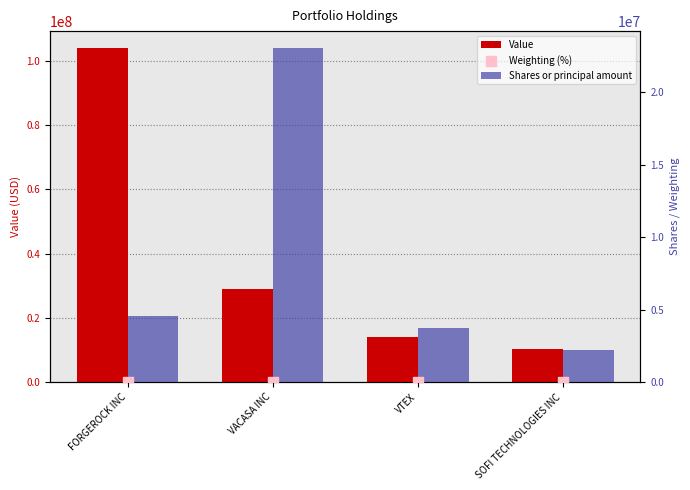

What is the total value across all series at SOFI TECHNOLOGIES INC?

12402039.5